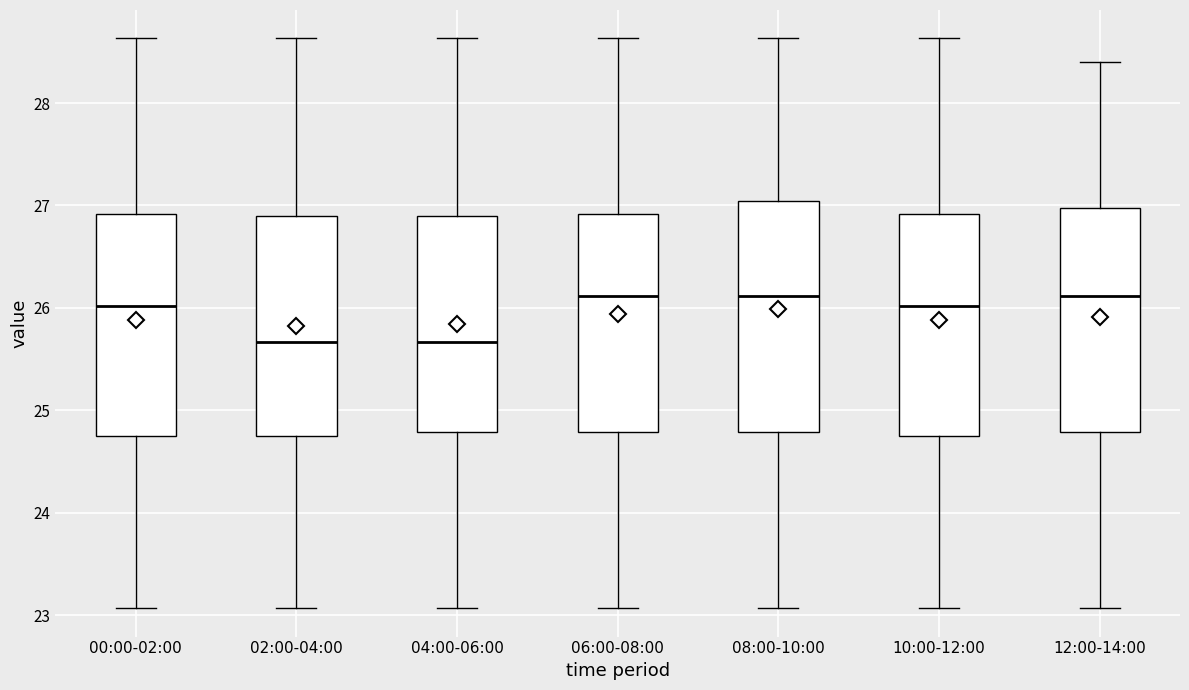

Where is the upper edge of the box for 04:00-06:00 on the y-axis? The values are not printed on the chart, so give them approximately, as read against the axis.

26.9